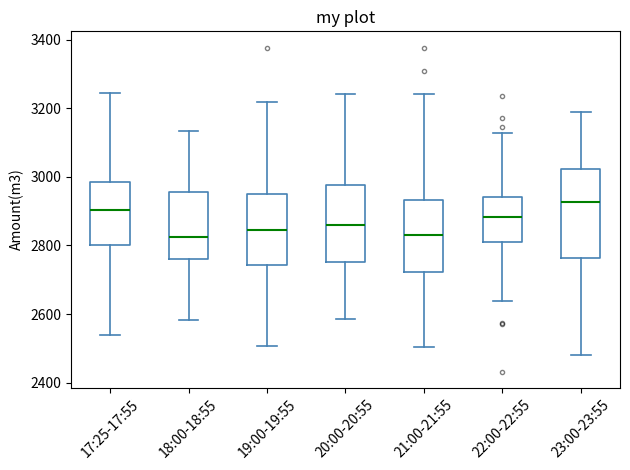

Which box is the tallest, from its lower edge to its upper edge?

23:00-23:55